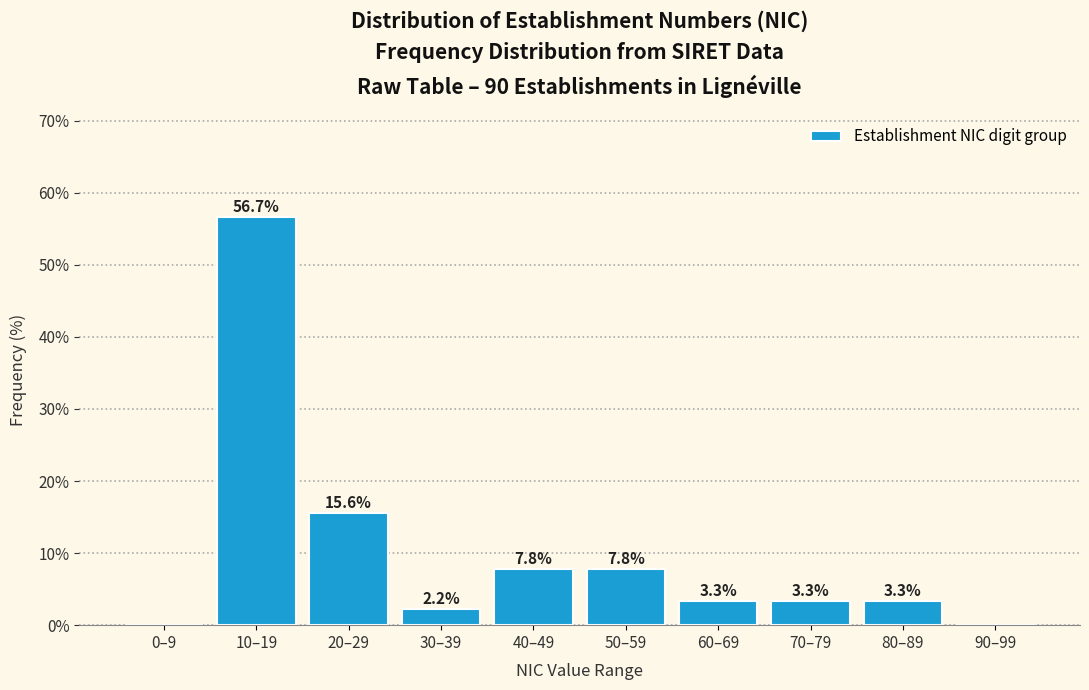

Reading left to right, list all the values displayed in this chart.

0–9=0.0	10–19=56.7	20–29=15.6	30–39=2.2	40–49=7.8	50–59=7.8	60–69=3.3	70–79=3.3	80–89=3.3	90–99=0.0